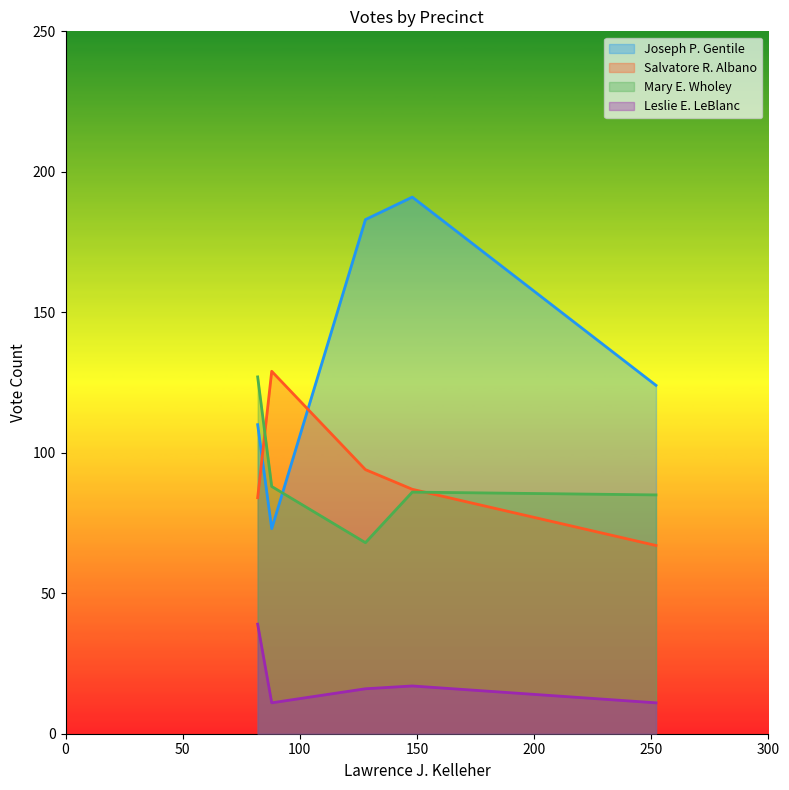

What is the highest value of the Leslie E. LeBlanc series?

39